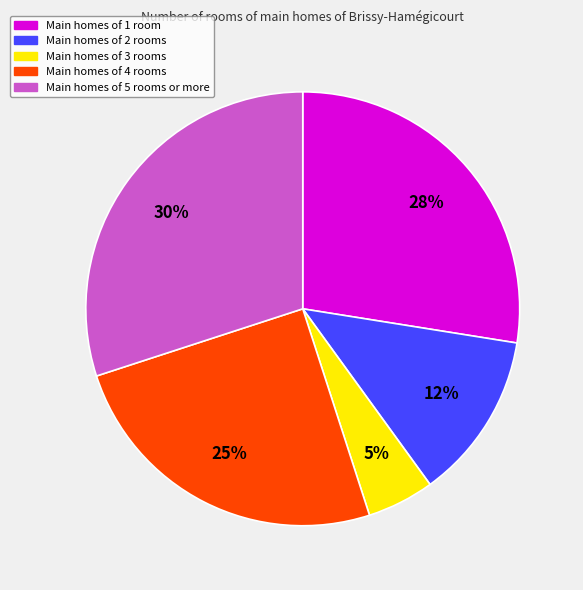

To the nearest percent, what percentage of the pie is Main homes of 4 rooms?

25%